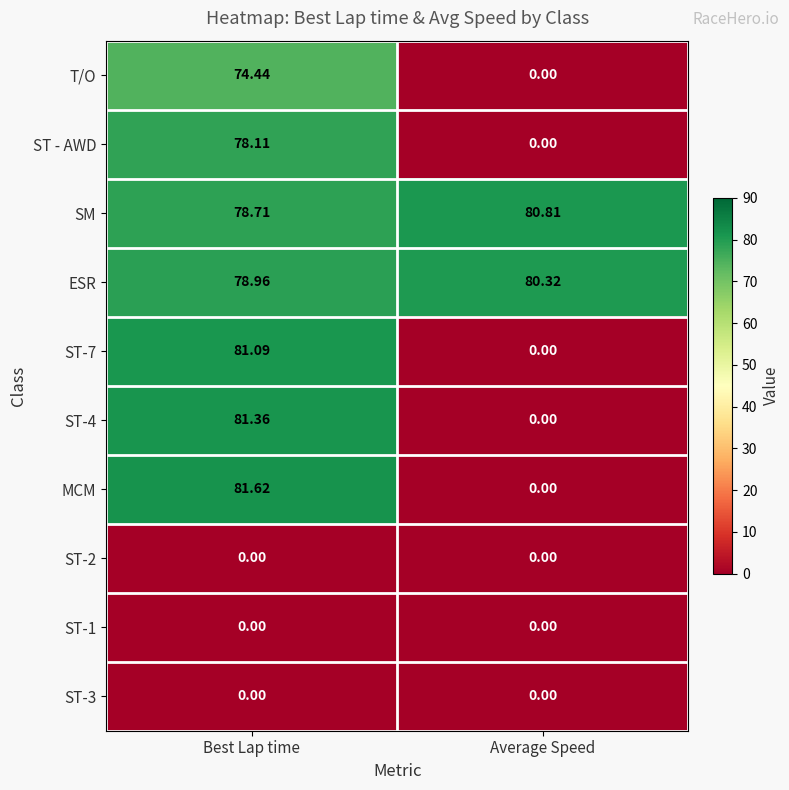

Which series changed the most between Best Lap time and Average Speed?

MCM